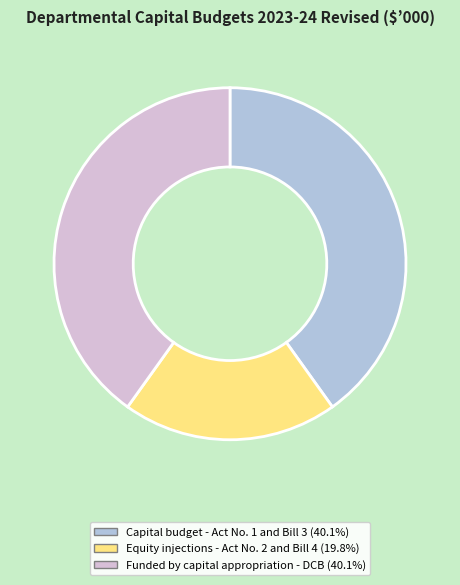

Is there a majority slice in this chart?

No